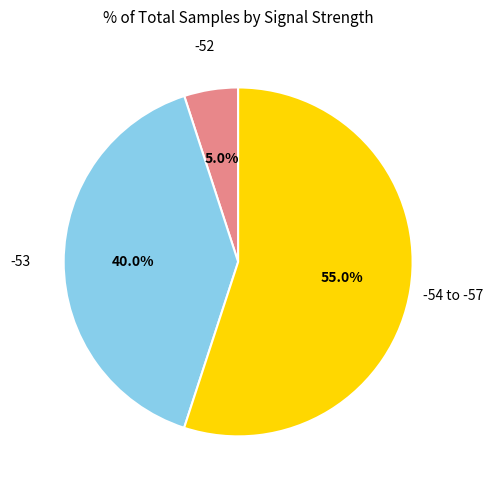

How many segments does this pie chart have?

3